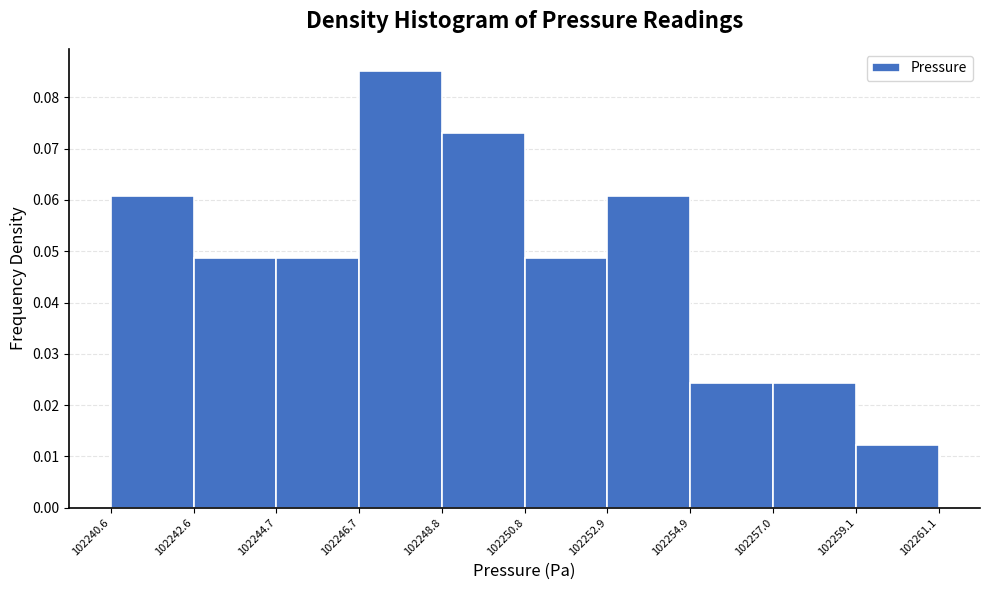

What is the height of the bar covering 102240.6 to 102242.6 on the x-axis? The values are not printed on the chart, so give them approximately, as read against the axis.

0.061